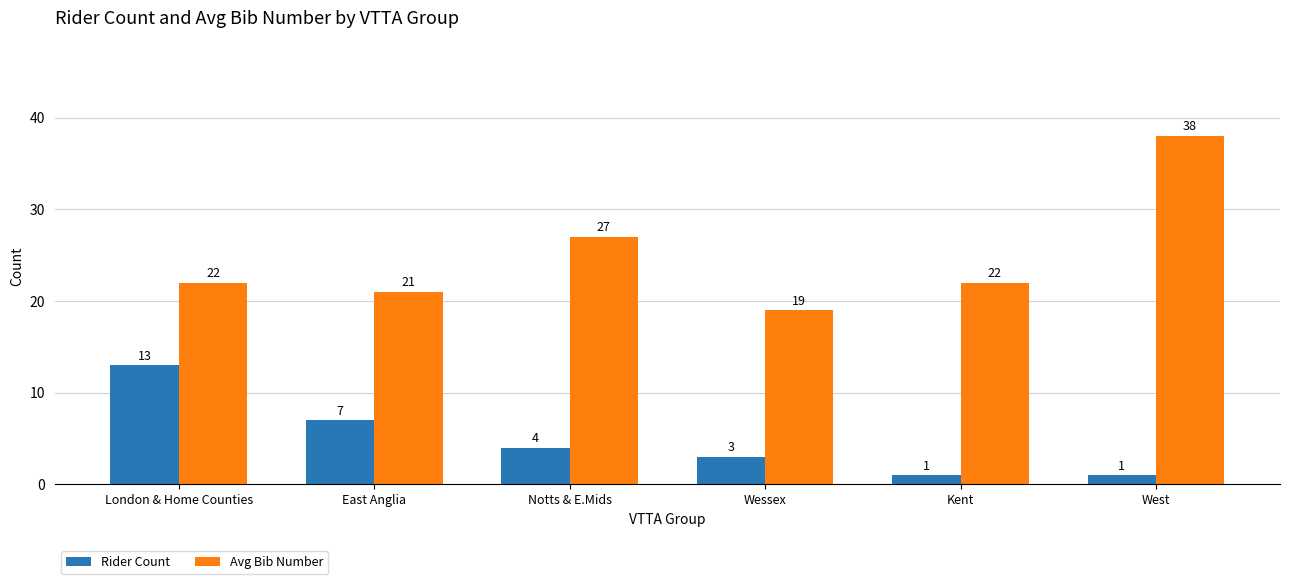

What is the difference between the highest and lowest values at London & Home Counties?

9